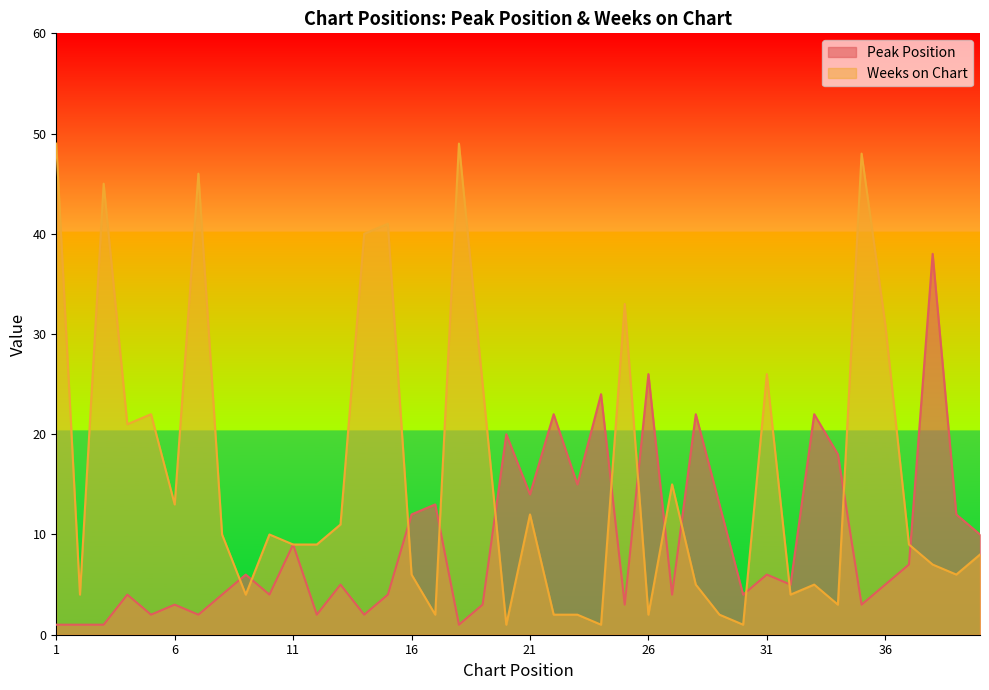

At which category does Peak Position reach its first local valley?

5